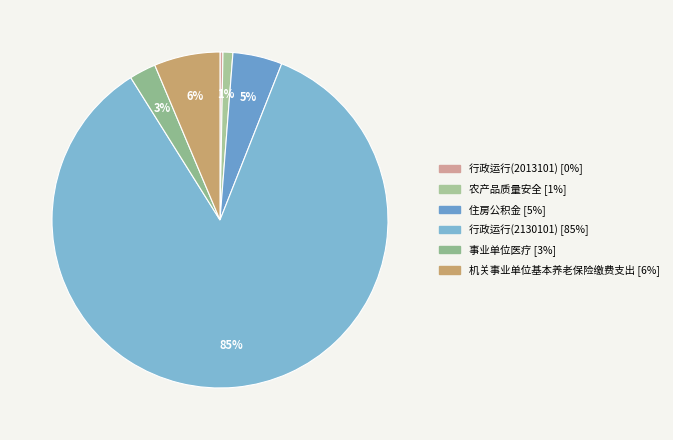

How many segments does this pie chart have?

6